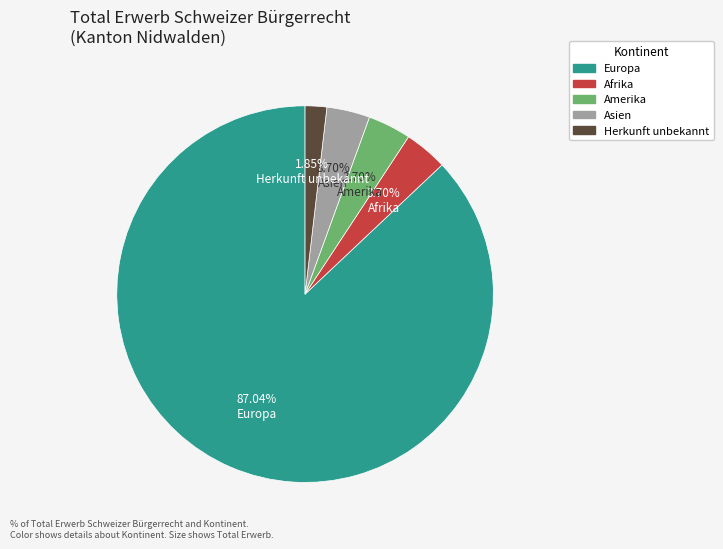

Which slice is the largest?

Europa